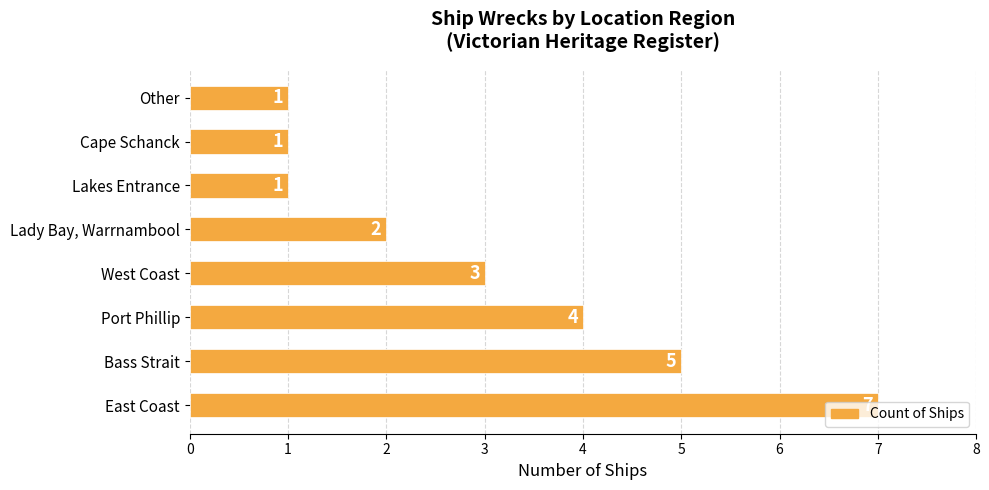

Is it true that the value at Bass Strait is 5?

True